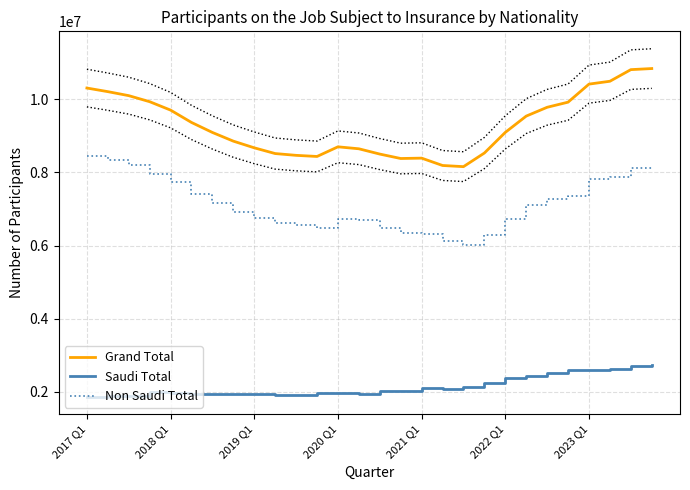

True or false: Grand Total and Non Saudi Total cross at least once.

False